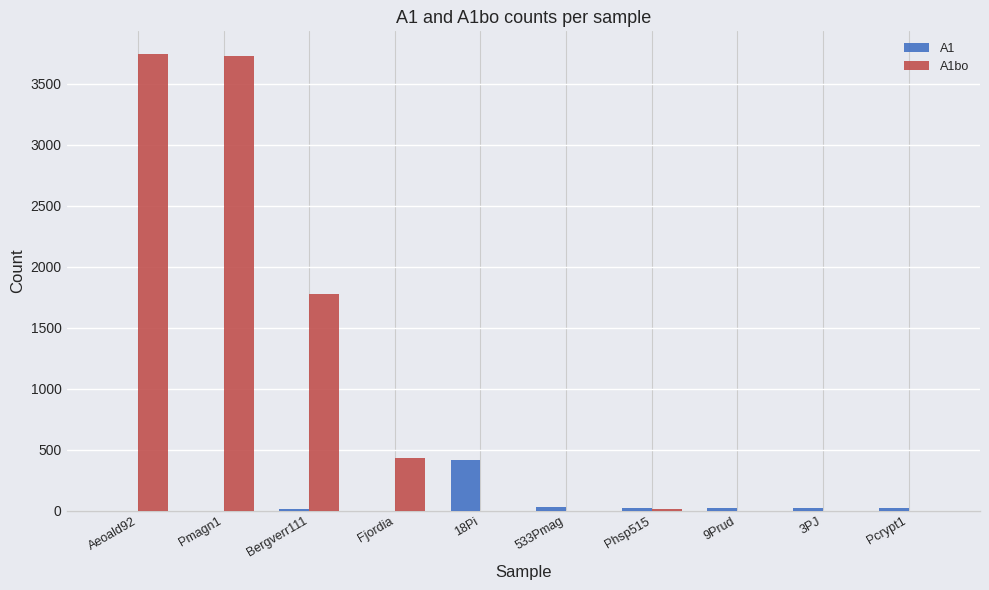

Which series has the largest range (max minus min)?

A1bo